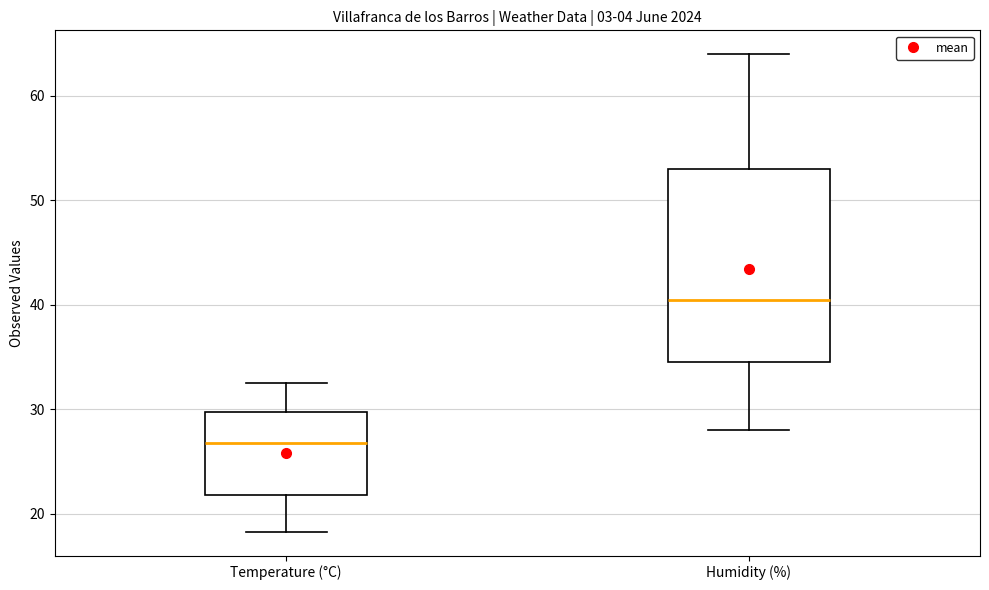

Reading left to right, read every box against the y-axis: the position of its median line, the range the box covers, and the ends of its whiskers. The values are not printed on the chart, so give them approximately, as read against the axis.

Temperature (°C): median 27, box 22 to 30, whiskers 18 to 33
Humidity (%): median 41, box 35 to 53, whiskers 28 to 64